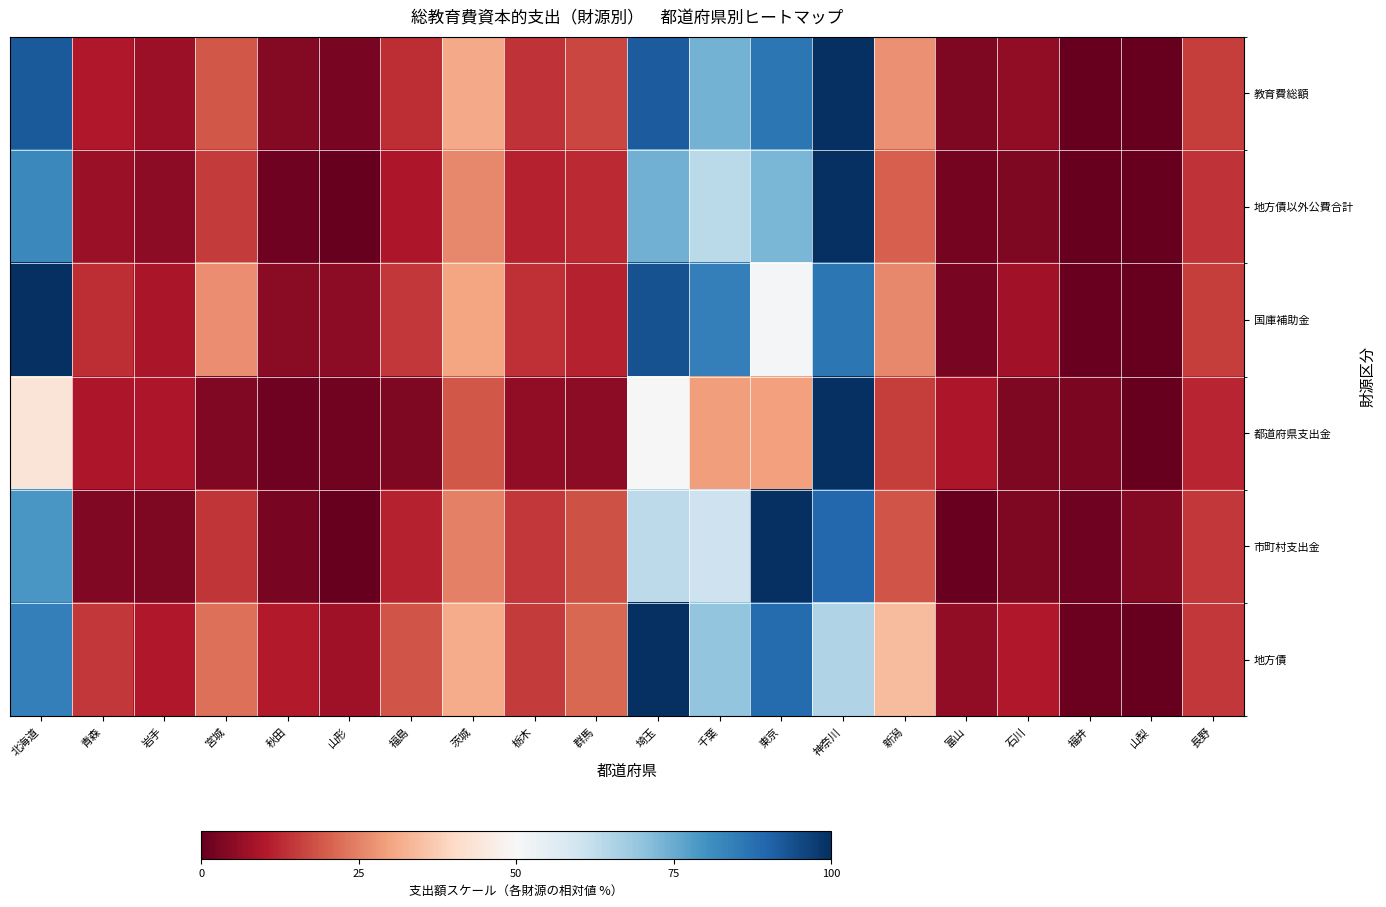

Reading left to right, list all the values displayed in this chart.

教育費総額: 北海道=92.1	青森=10.1	岩手=7.3	宮城=18.8	秋田=4.2	山形=2.5	福島=13.2	茨城=31.2	栃木=13.9	群馬=16.7	埼玉=91.5	千葉=73.8	東京=86.1	神奈川=100.0	新潟=27.0	富山=3.5	石川=5.7	福井=0.2	山梨=0.0	長野=15.5
地方債以外公費合計: 北海道=82.1	青森=7.0	岩手=5.4	宮城=14.8	秋田=1.3	山形=0.3	福島=9.5	茨城=25.9	栃木=11.4	群馬=12.6	埼玉=74.1	千葉=63.5	東京=72.9	神奈川=100.0	新潟=20.1	富山=2.2	石川=3.4	福井=0.0	山梨=0.2	長野=13.8
国庫補助金: 北海道=100.0	青森=13.2	岩手=9.0	宮城=26.7	秋田=4.7	山形=5.2	福島=14.5	茨城=30.4	栃木=13.5	群馬=11.5	埼玉=93.7	千葉=84.2	東京=50.5	神奈川=86.3	新潟=25.9	富山=2.6	石川=8.0	福井=0.7	山梨=0.0	長野=15.3
都道府県支出金: 北海道=43.7	青森=9.7	岩手=9.4	宮城=3.9	秋田=1.3	山形=1.7	福島=3.4	茨城=19.0	栃木=5.8	群馬=5.5	埼玉=50.0	千葉=29.3	東京=29.5	神奈川=100.0	新潟=15.4	富山=9.4	石川=3.4	福井=2.9	山梨=0.0	長野=12.1
市町村支出金: 北海道=79.0	青森=3.6	岩手=3.1	宮城=14.4	秋田=2.6	山形=0.0	福島=11.6	茨城=24.9	栃木=14.6	群馬=18.3	埼玉=63.0	千葉=60.3	東京=100.0	神奈川=89.1	新潟=18.5	富山=0.8	石川=3.4	福井=1.5	山梨=4.0	長野=14.5
地方債: 北海道=84.2	青森=14.8	岩手=10.1	宮城=22.4	秋田=10.2	山形=7.5	福島=18.4	茨城=31.3	栃木=15.2	群馬=21.5	埼玉=100.0	千葉=69.6	東京=88.5	神奈川=65.2	新潟=34.1	富山=5.8	石川=10.0	福井=1.0	山梨=0.0	長野=14.6